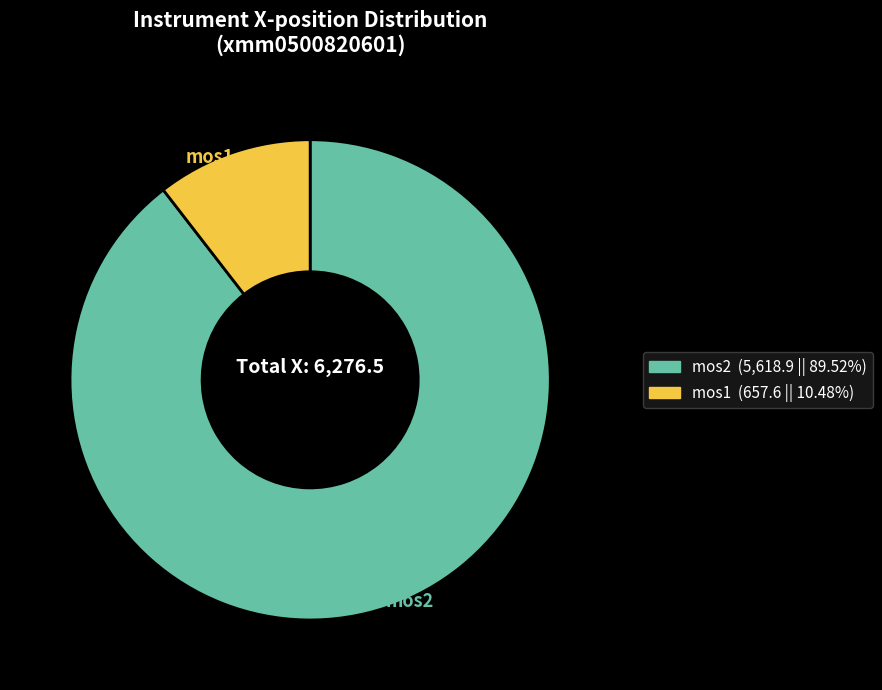

Is there a majority slice in this chart?

Yes